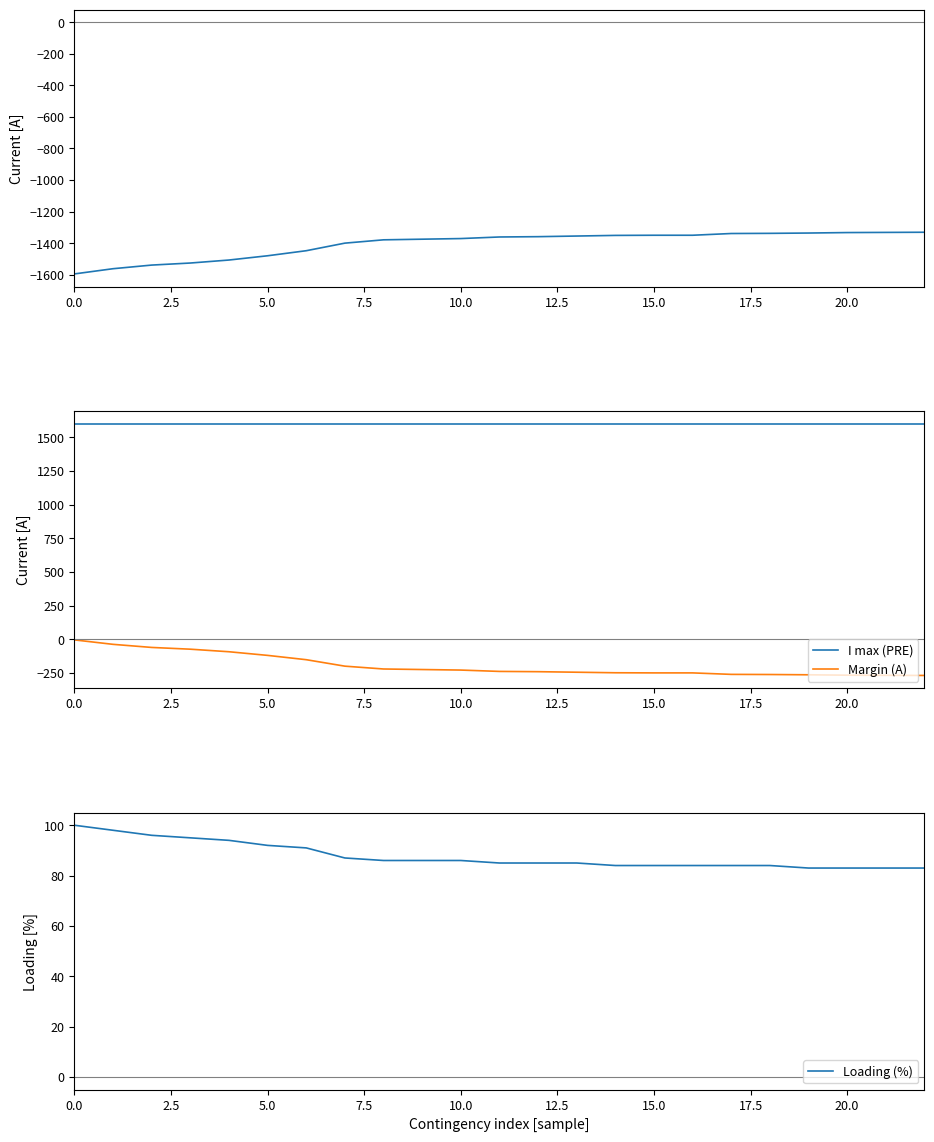

True or false: Margin (A) and I max (PRE) cross at least once.

False